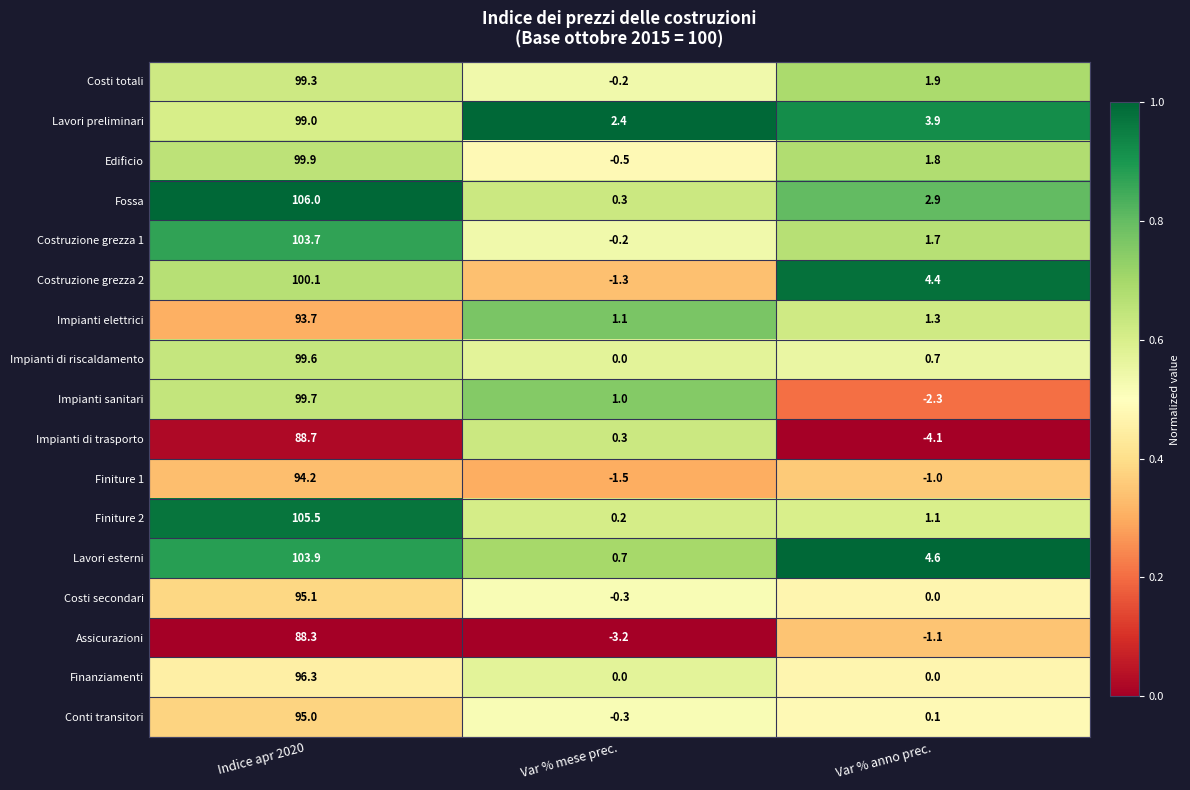

The Costruzione grezza 2 series shows 5.8 at Var % anno prec.. True or false?

False